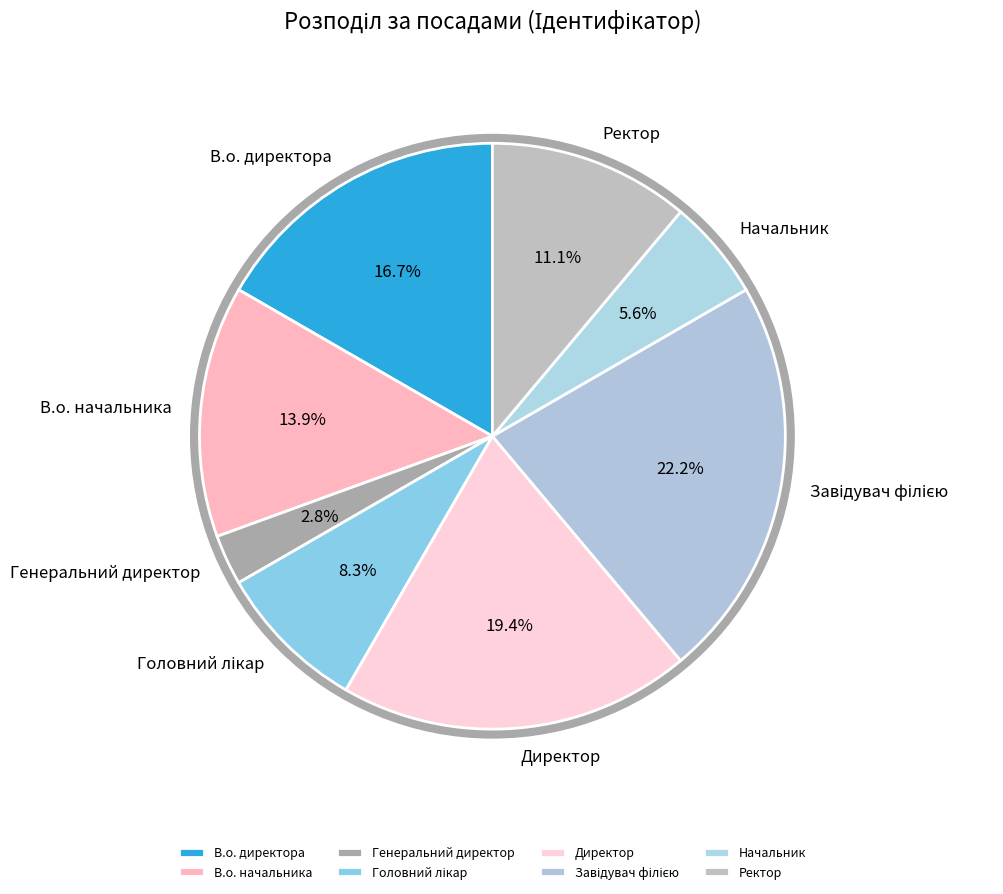

To the nearest percent, what is the difference between the largest and smallest slice percentages?

19%